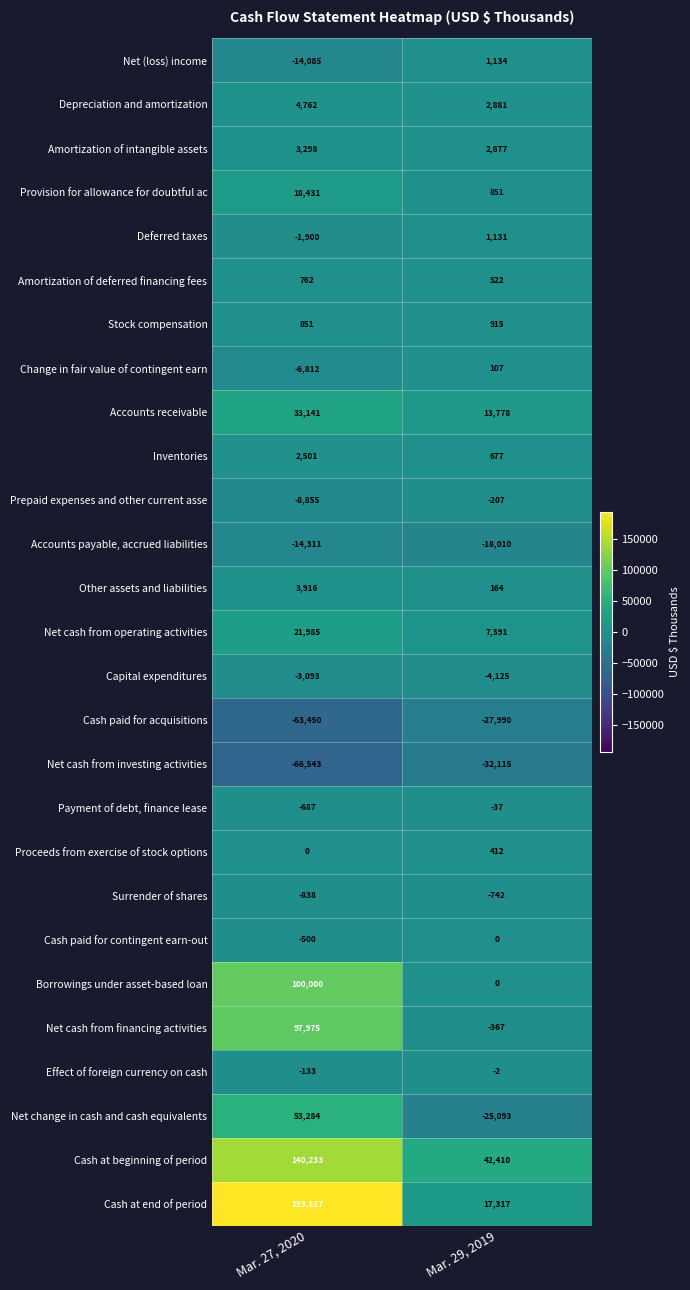

What is the difference between the Prepaid expenses and other current asse values at Mar. 27, 2020 and Mar. 29, 2019?

8648